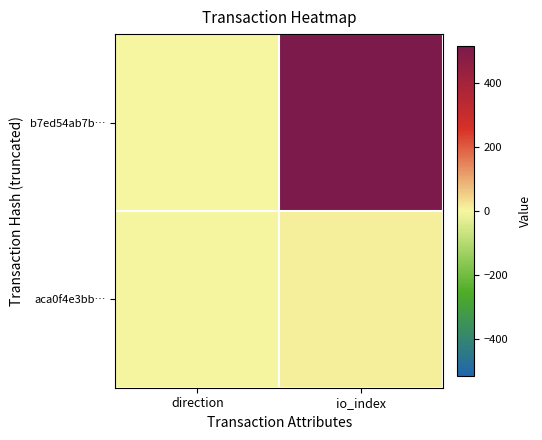

At direction, list the series in order from smallest to largest.

b7ed54ab7b…, aca0f4e3bb…